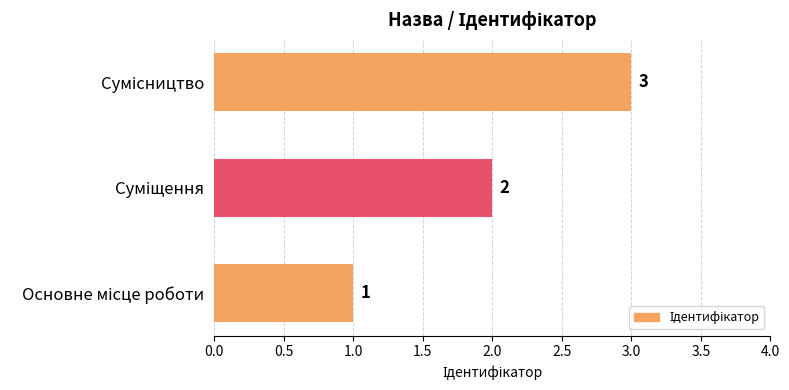

What is the sum of all values?

6